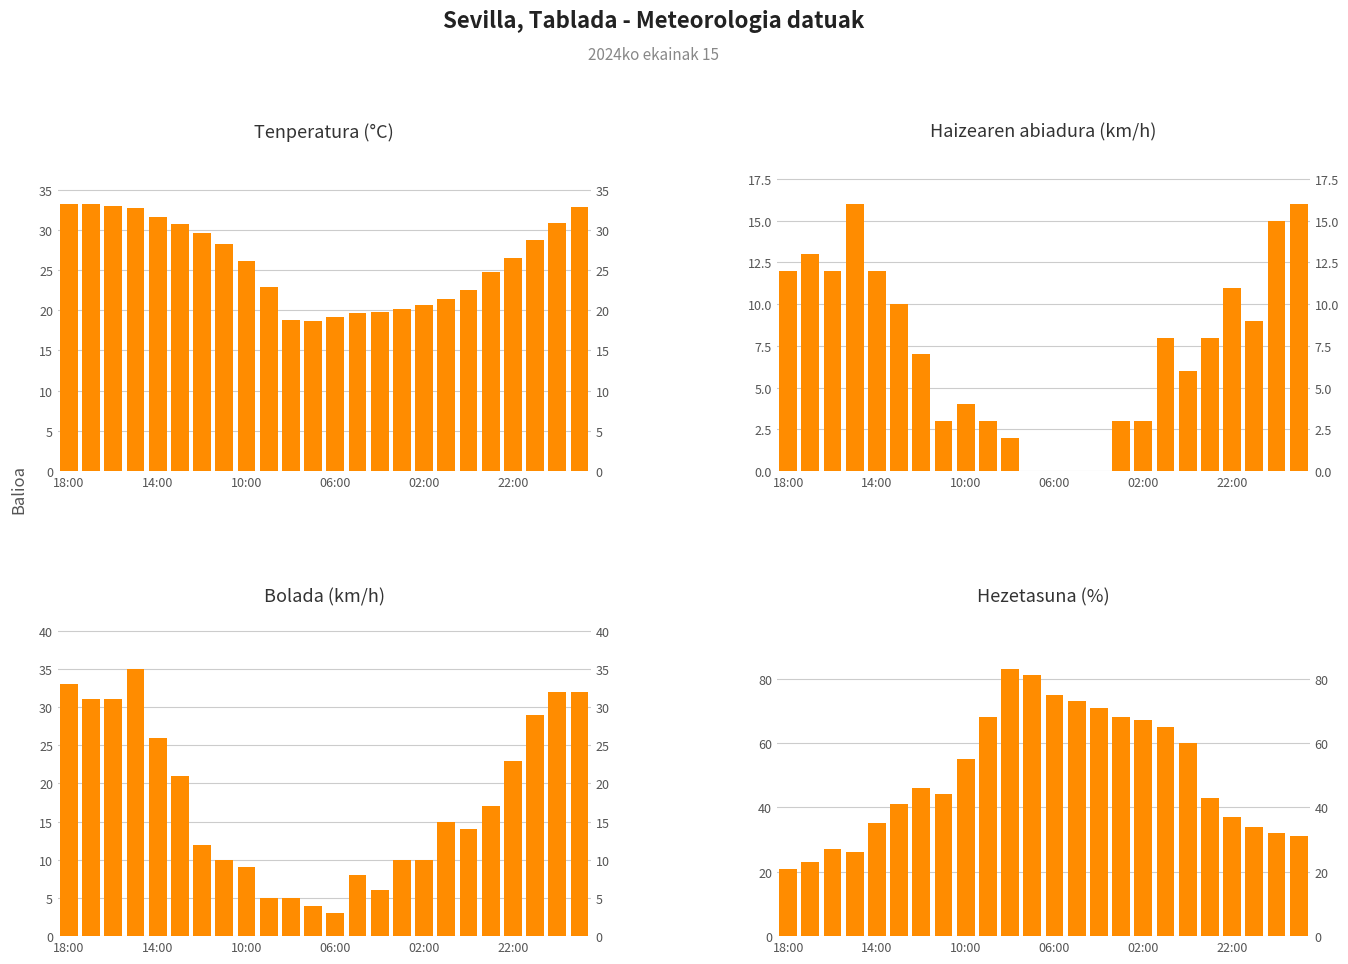

Reading left to right, transcribe all the data shown in this chart.

Tenperatura (°C): 33.2	33.2	32.9	32.7	31.6	30.7	29.6	28.2	26.1	22.9	18.8	18.7	19.2	19.6	19.8	20.2	20.6	21.4	22.5	24.7	26.5	28.7	30.9	32.8
Haizearen abiadura (km/h): 12.0	13.0	12.0	16.0	12.0	10.0	7.0	3.0	4.0	3.0	2.0	0.0	0.0	0.0	0.0	3.0	3.0	8.0	6.0	8.0	11.0	9.0	15.0	16.0
Bolada (km/h): 33.0	31.0	31.0	35.0	26.0	21.0	12.0	10.0	9.0	5.0	5.0	4.0	3.0	8.0	6.0	10.0	10.0	15.0	14.0	17.0	23.0	29.0	32.0	32.0
Hezetasuna (%): 21.0	23.0	27.0	26.0	35.0	41.0	46.0	44.0	55.0	68.0	83.0	81.0	75.0	73.0	71.0	68.0	67.0	65.0	60.0	43.0	37.0	34.0	32.0	31.0